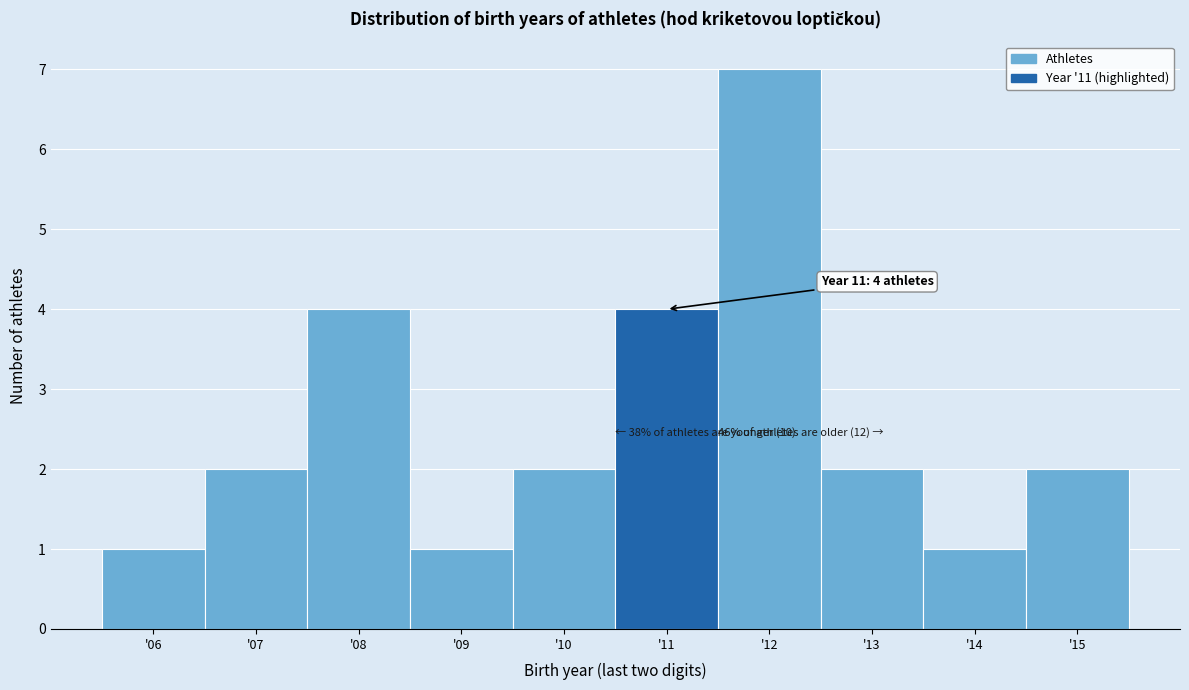

Over which range of the x-axis is the bar tallest?

11.5 to 12.5